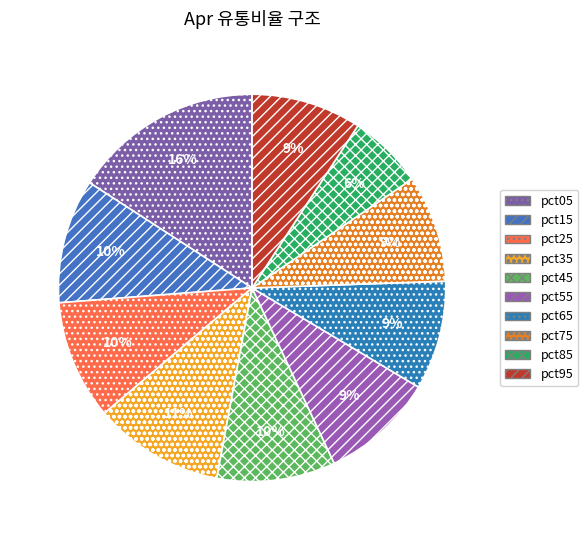

What is the largest slice in the pie chart?

pct05